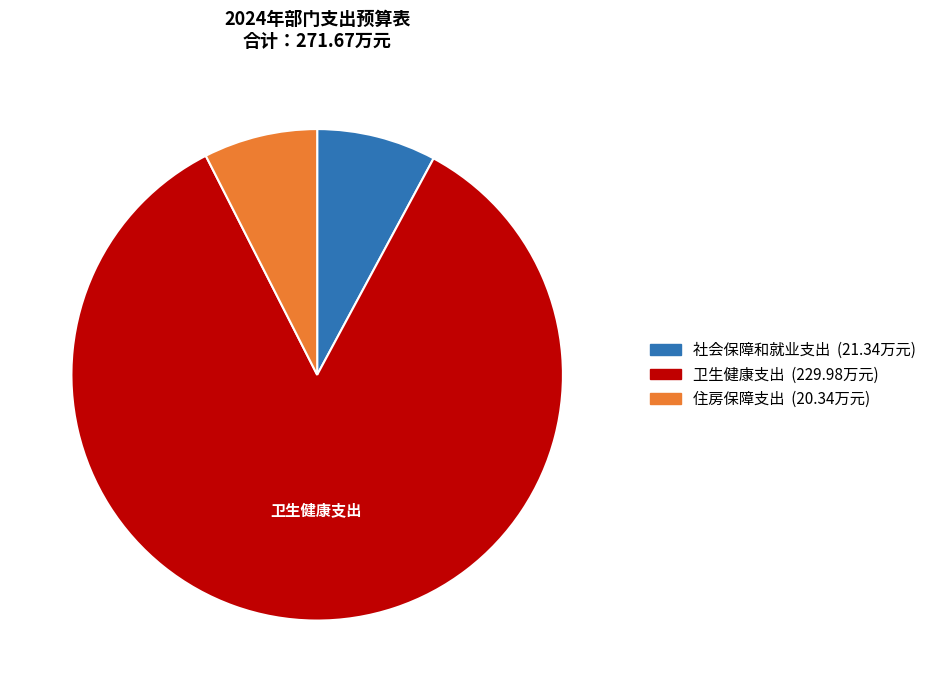

Count the number of slices in the pie.

3